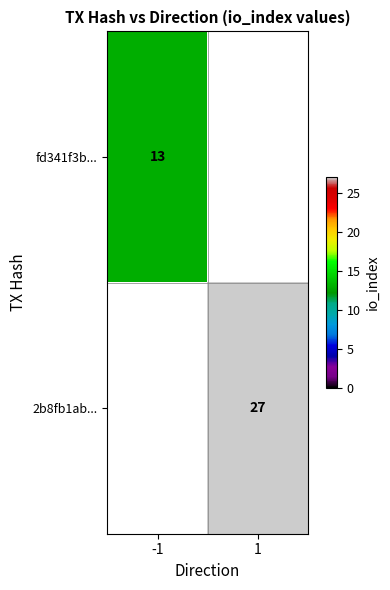

How many series are shown in this chart?

2